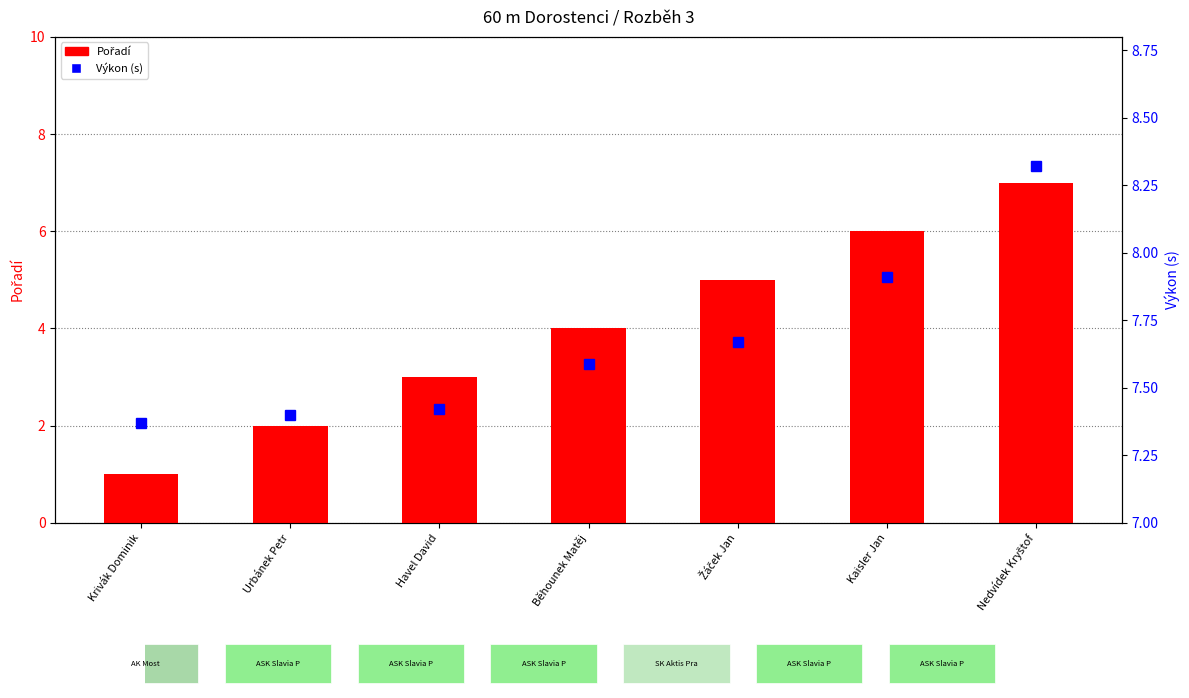

Which series changed the most between Urbánek Petr and Havel David?

Pořadí